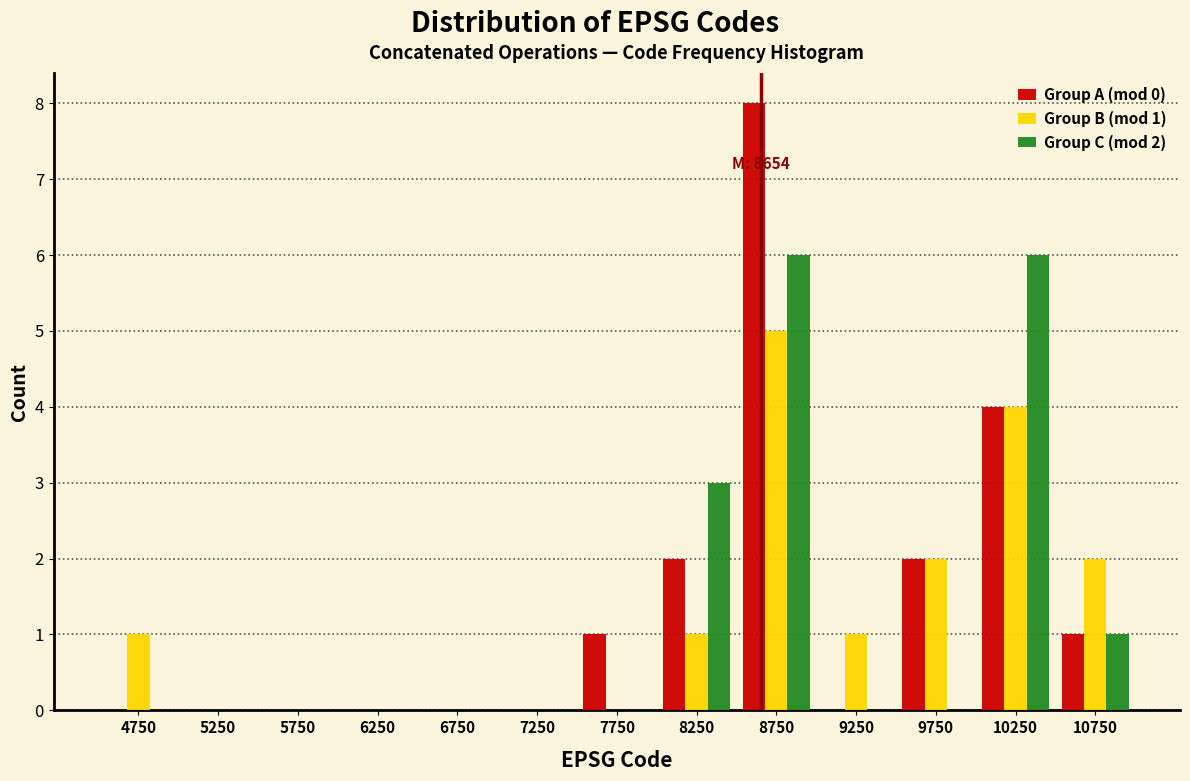

In the Group B (mod 1) series, which range on the x-axis has the tallest bar?

8500 to 9000